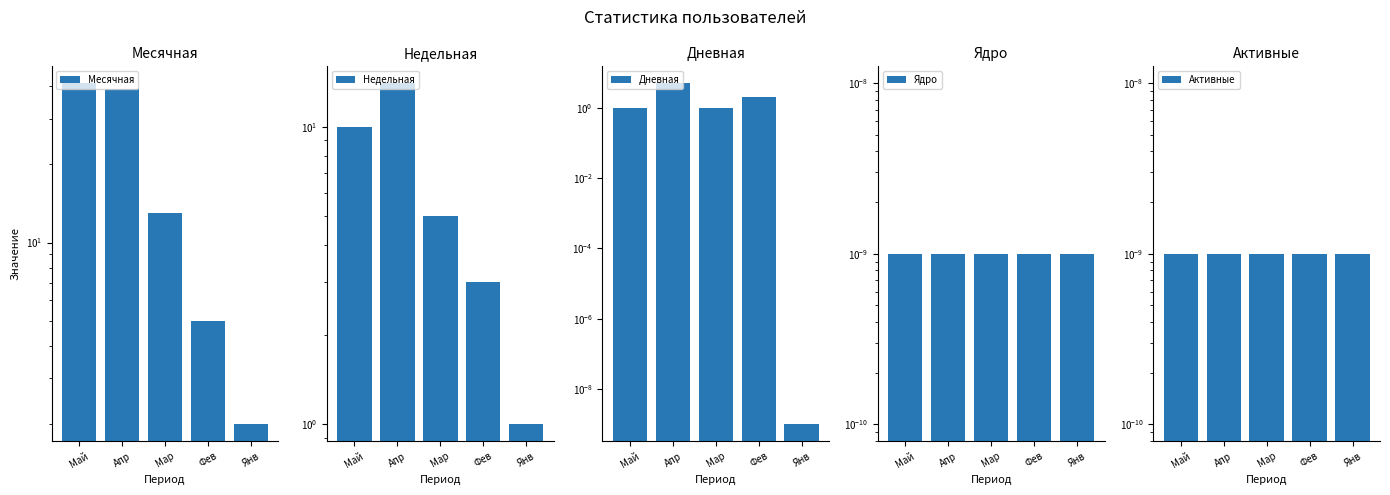

Which series has the largest total across all categories?

Месячная